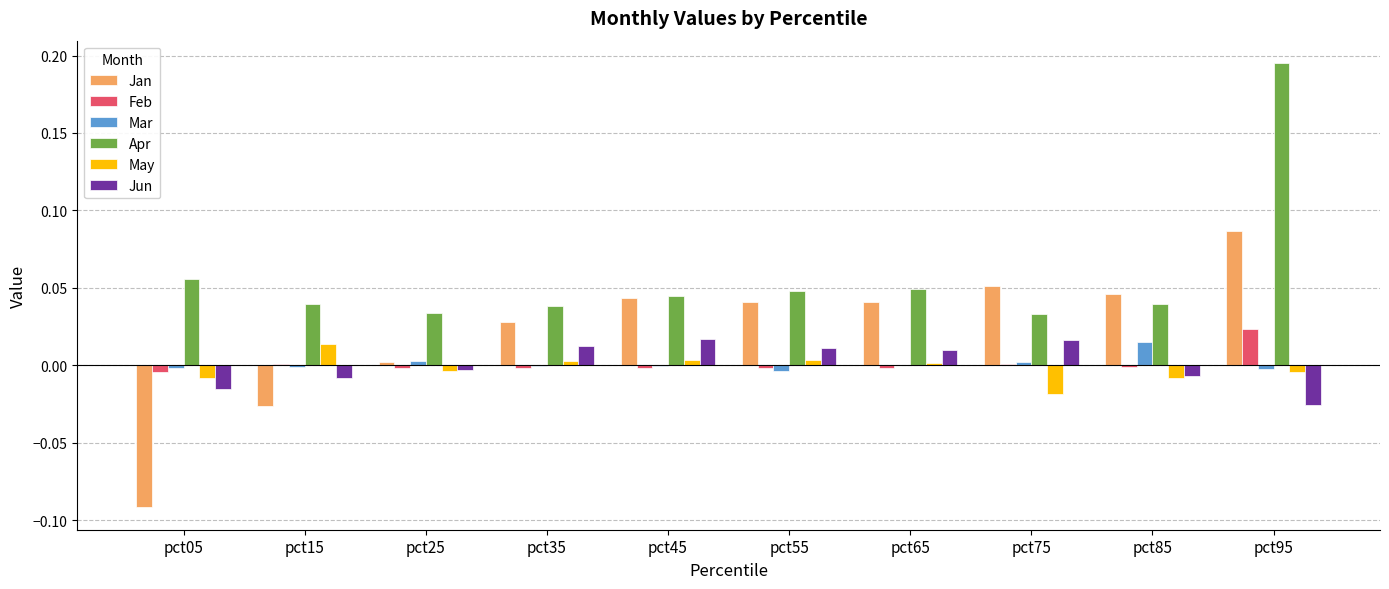

Which series has the largest range (max minus min)?

Jan